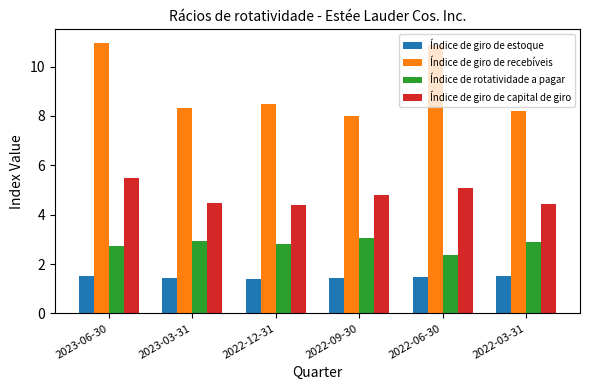

How many bars are there in total?

24